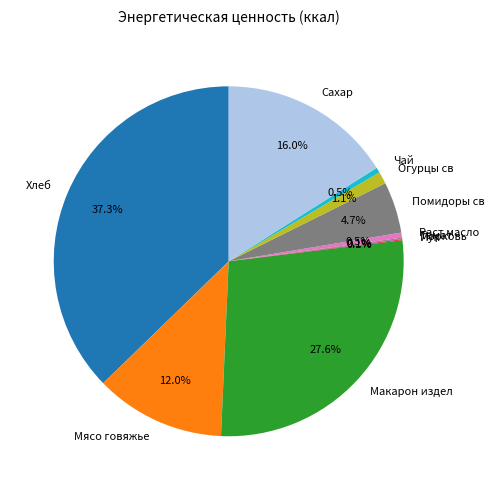

What percentage do Чай and Макарон издел together represent?

28.1%